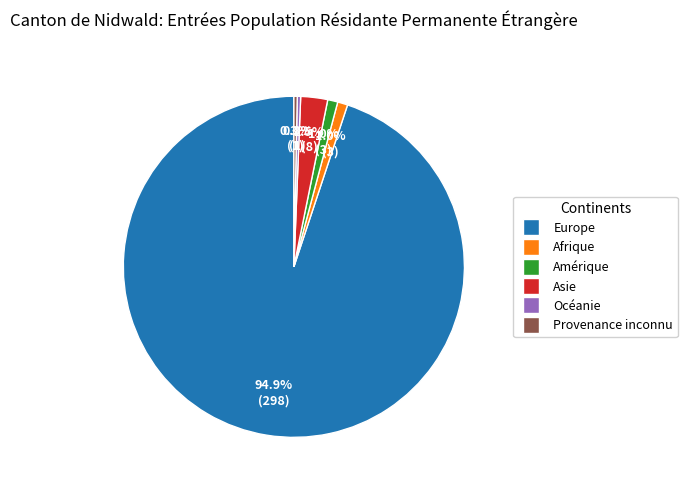

The Amérique slice represents 1% of the pie. True or false?

True